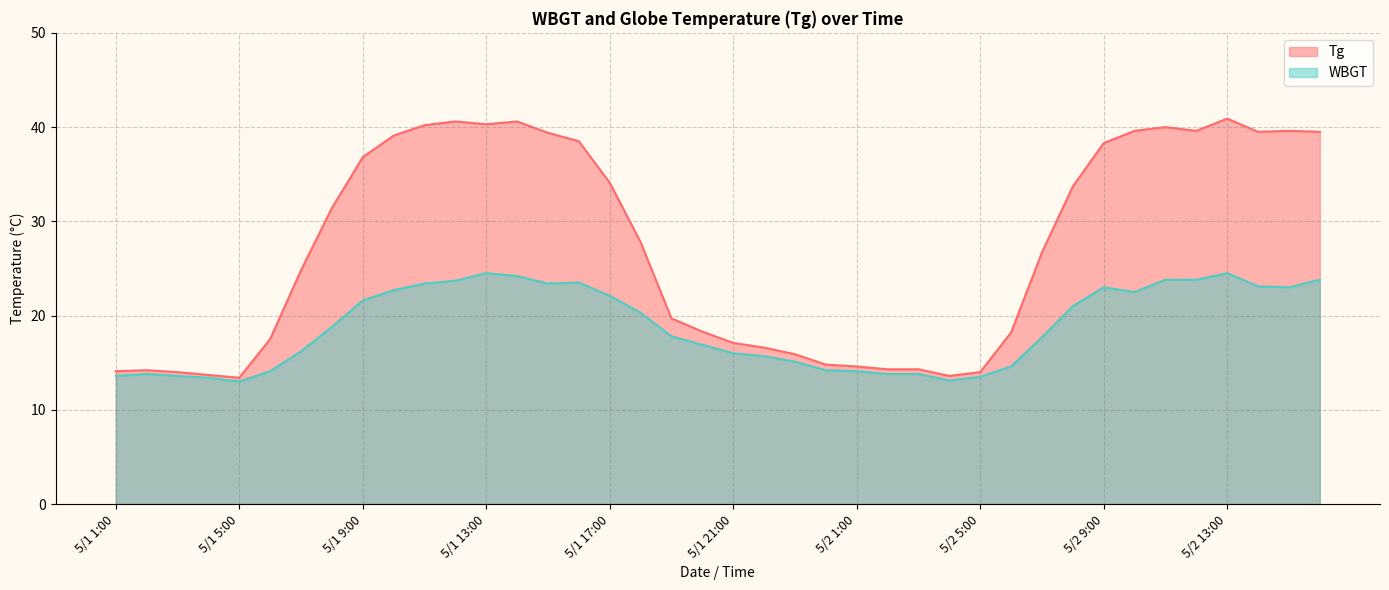

What is the label of the 30th point from the left?

5/2 6:00